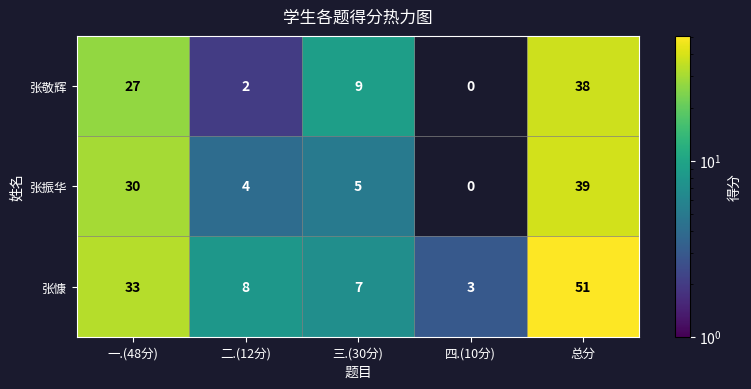

Reading right to left, list all the values displayed in this chart.

张敬辉: 38	0	9	2	27
张振华: 39	0	5	4	30
张慷: 51	3	7	8	33